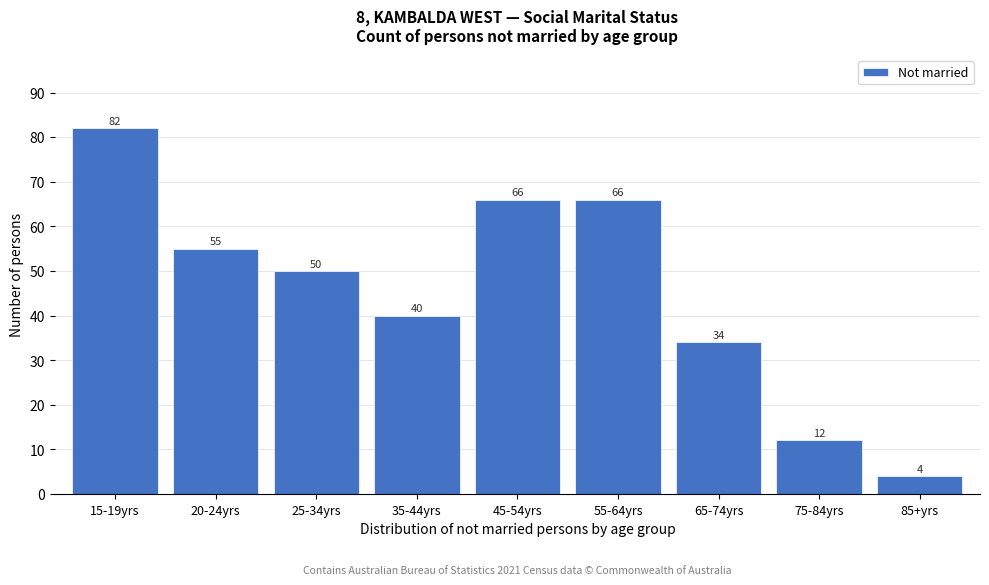

Reading left to right, list all the values displayed in this chart.

15-19yrs=82	20-24yrs=55	25-34yrs=50	35-44yrs=40	45-54yrs=66	55-64yrs=66	65-74yrs=34	75-84yrs=12	85+yrs=4